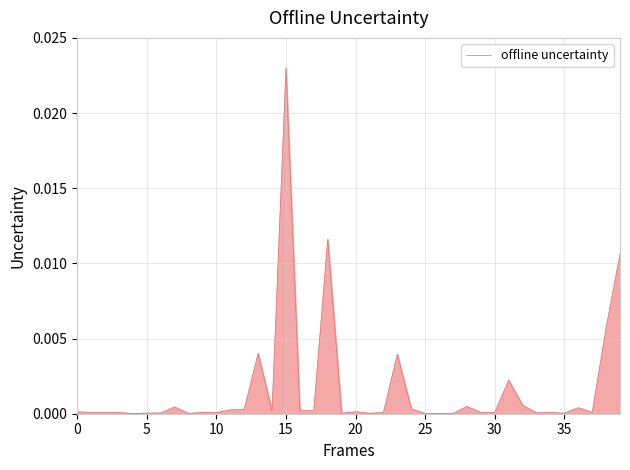

How many points are higher than both their immediate neighbors (excluding endpoints)?

12